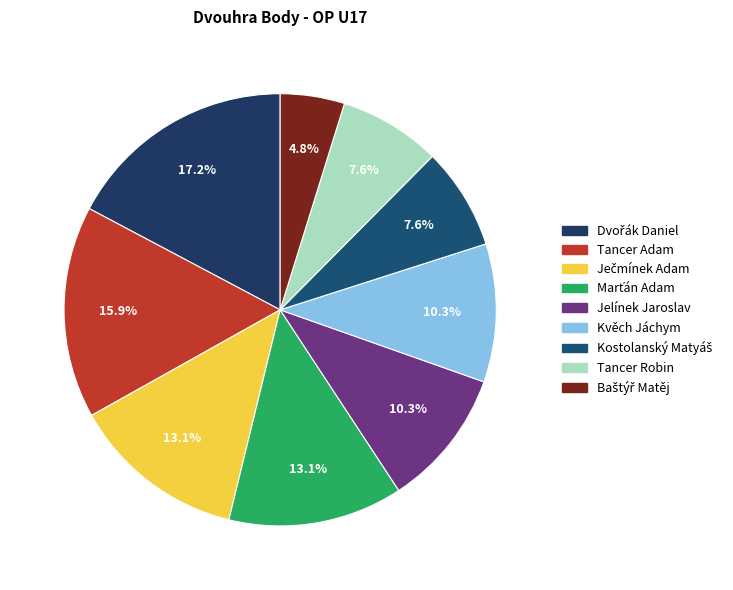

Is it true that Jelínek Jaroslav is 4% of the pie?

False